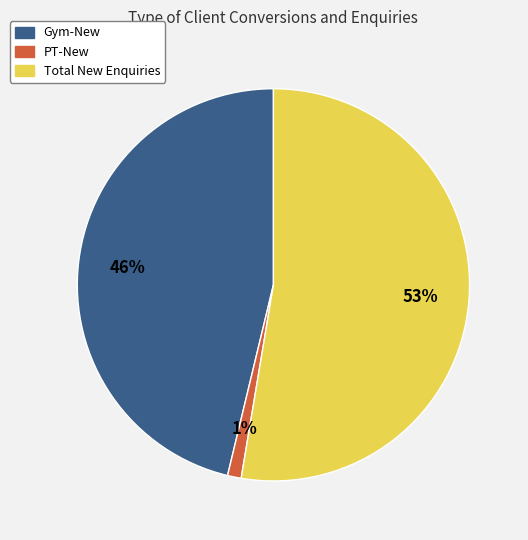

The Total New Enquiries slice represents 53% of the pie. True or false?

True